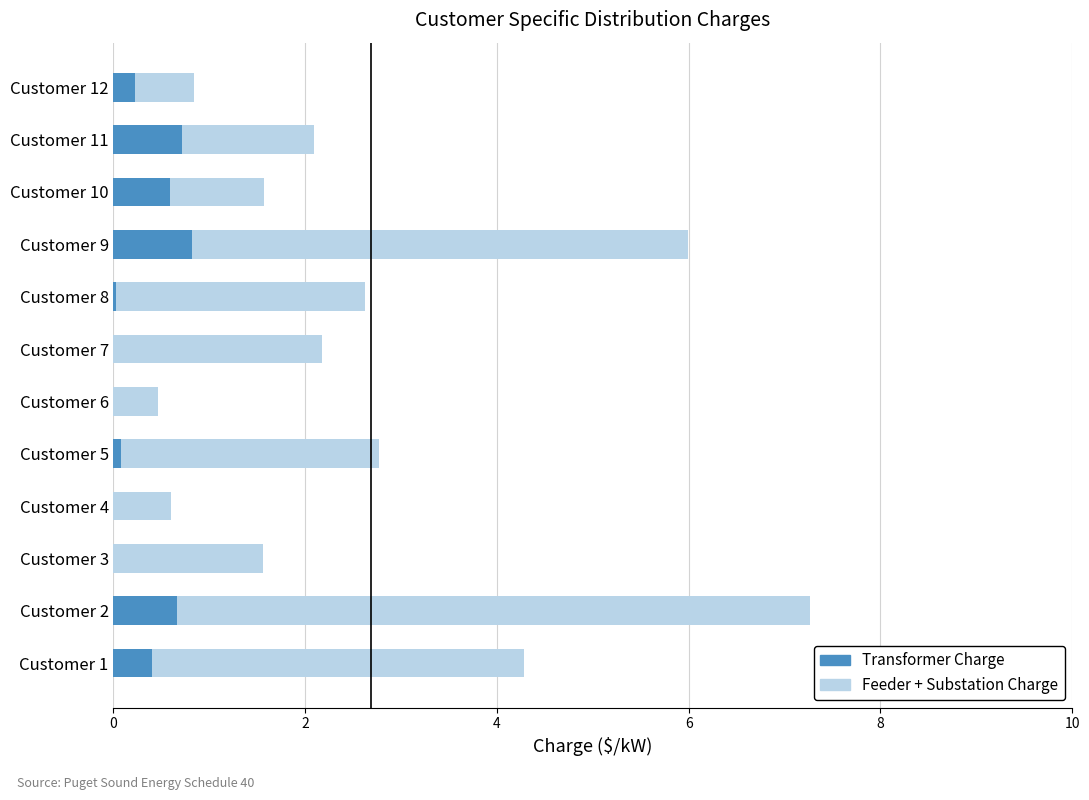

At which category is the sum across all series the highest?

Customer 2